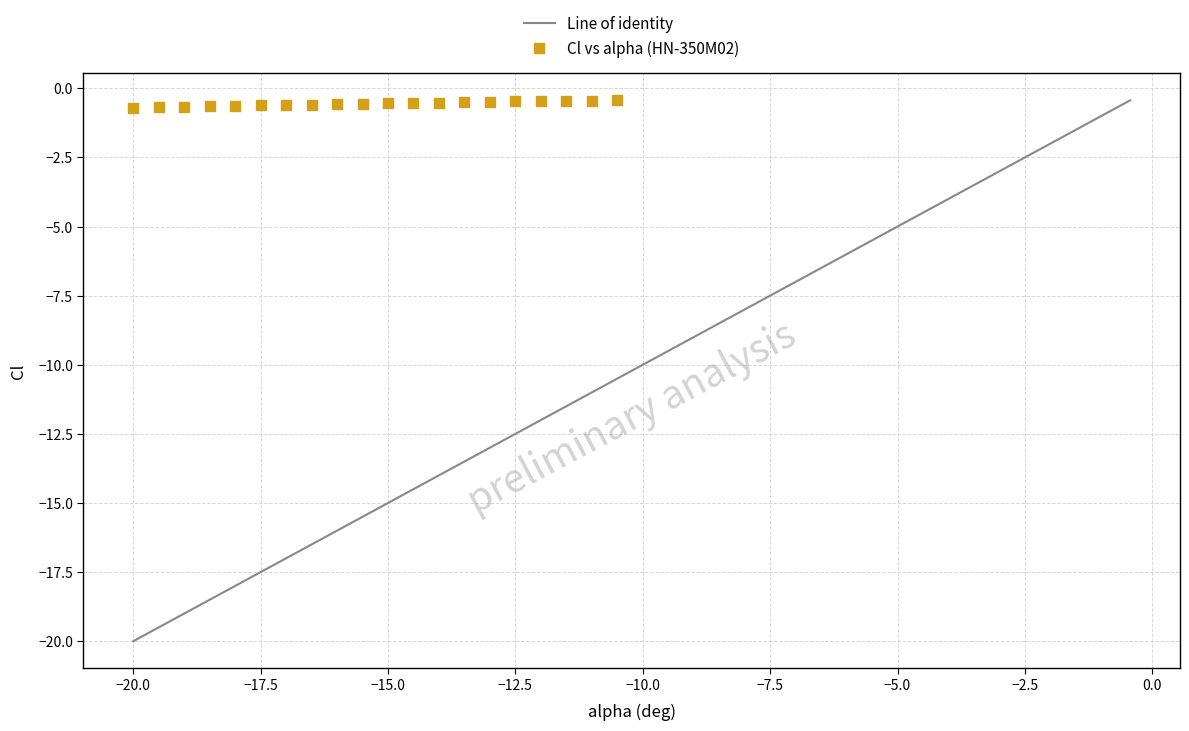

What is the range of X values (max minus min)?

9.5